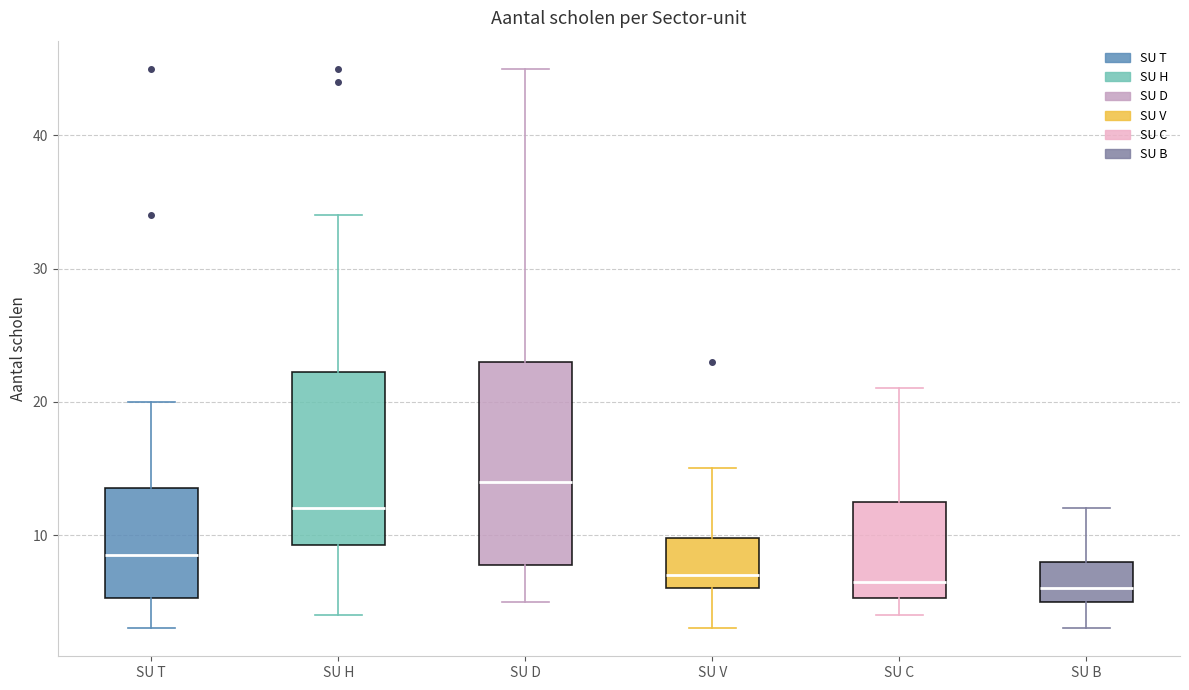

Reading left to right, transcribe this box plot: for each box, give where its median line is, the range the box spans, and where its two whiskers end, as read against the y-axis. The values are not printed on the chart, so give them approximately, as read against the axis.

SU T: median 9, box 5 to 14, whiskers 3 to 20
SU H: median 12, box 9 to 22, whiskers 4 to 34
SU D: median 14, box 8 to 23, whiskers 5 to 45
SU V: median 7, box 6 to 10, whiskers 3 to 15
SU C: median 7, box 5 to 13, whiskers 4 to 21
SU B: median 6, box 5 to 8, whiskers 3 to 12